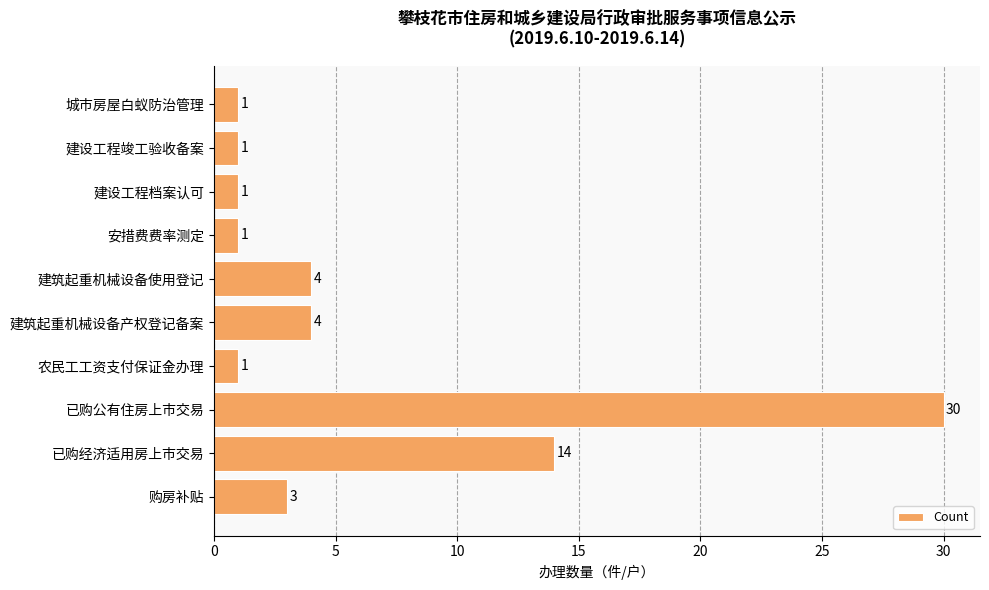

True or false: the data shows 2 at 购房补贴.

False